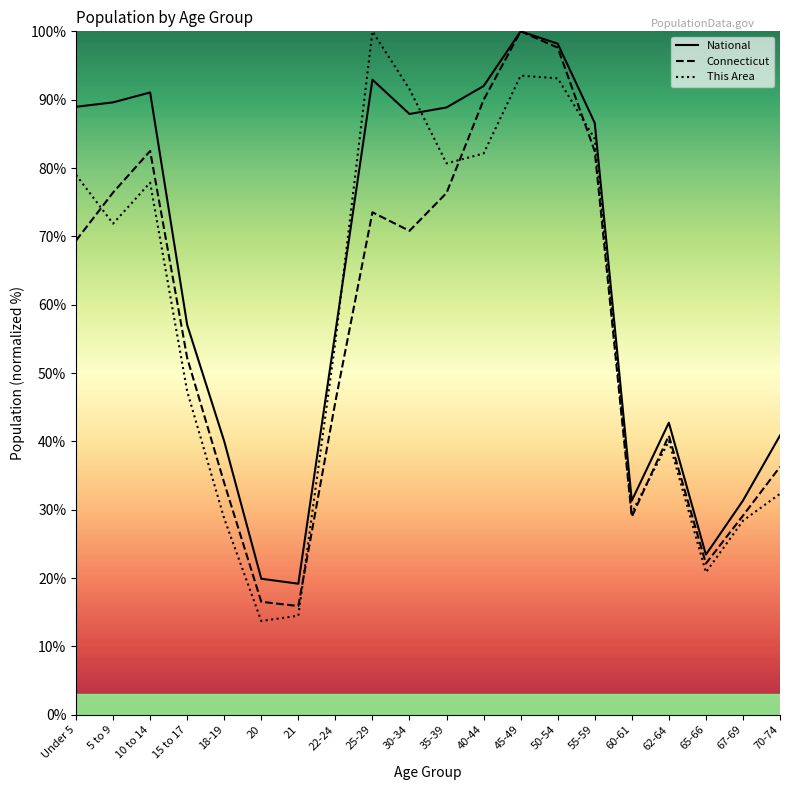

What is the label of the 6th point from the left?

20